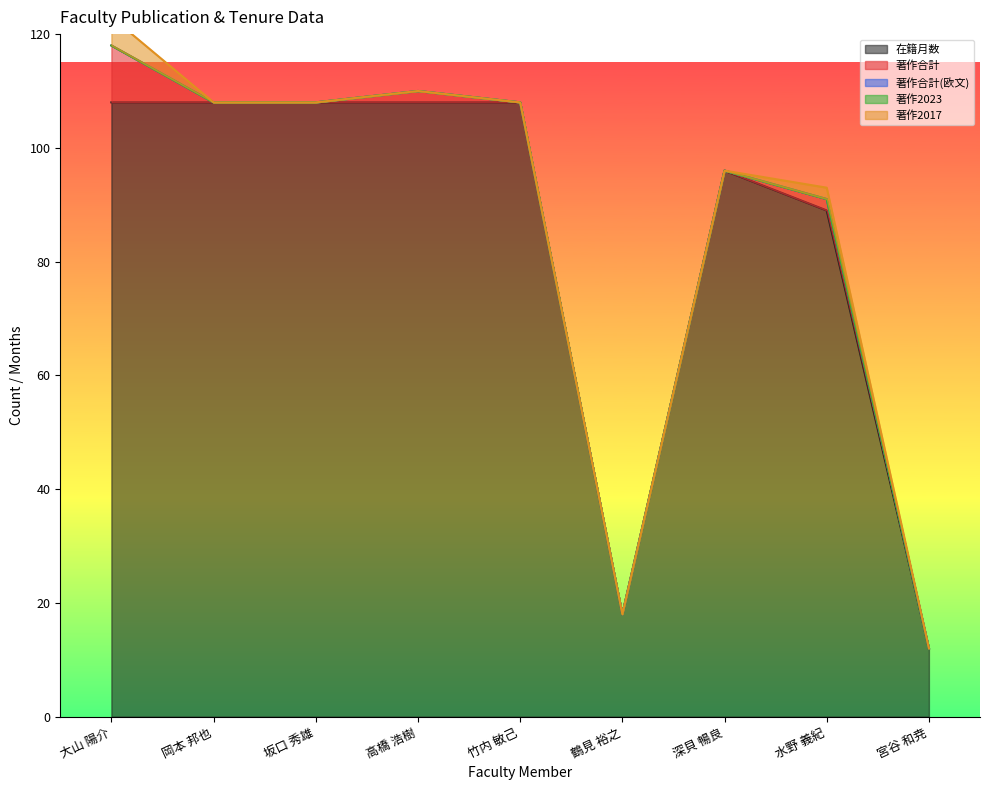

True or false: 著作合計 has a value of -6 at 坂口 秀雄.

False